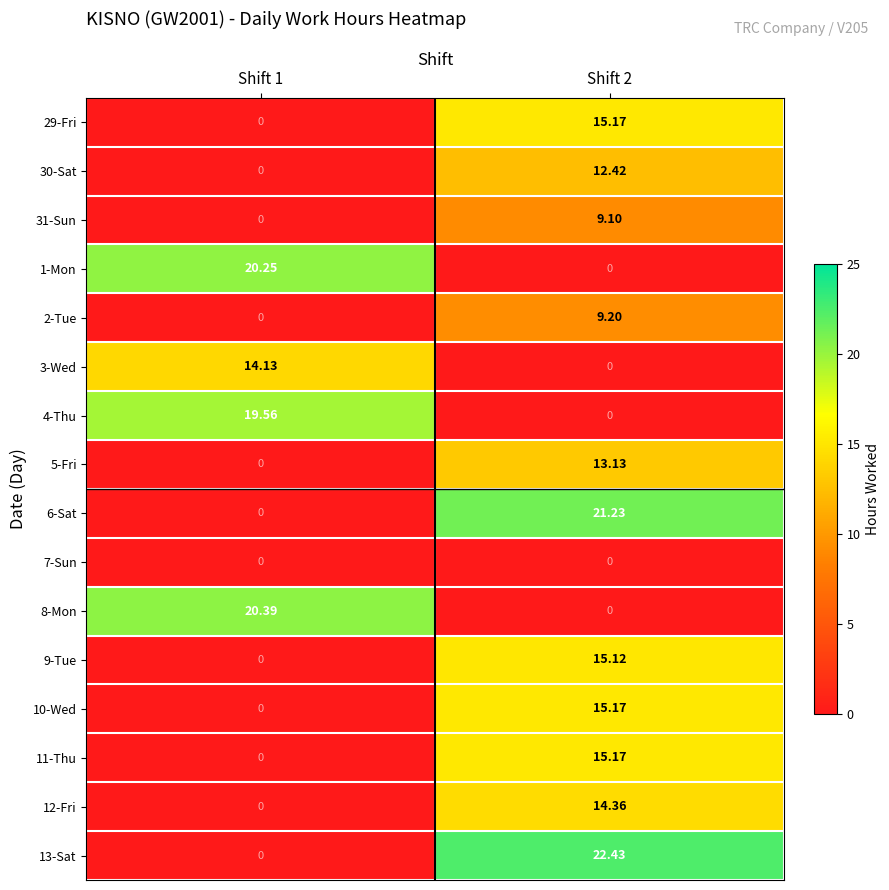

Is the value of 1-Mon at Shift 1 greater than the value of 2-Tue at Shift 1?

Yes